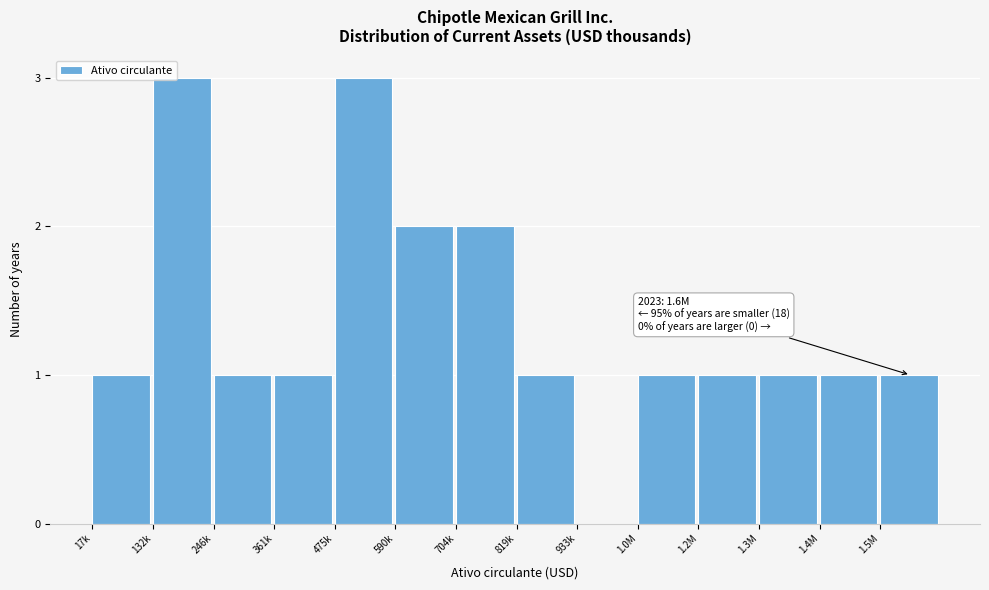

Reading left to right, list all the values displayed in this chart.

17k=1	132k=3	246k=1	361k=1	475k=3	590k=2	704k=2	819k=1	933k=0	1.0M=1	1.2M=1	1.3M=1	1.4M=1	1.5M=1